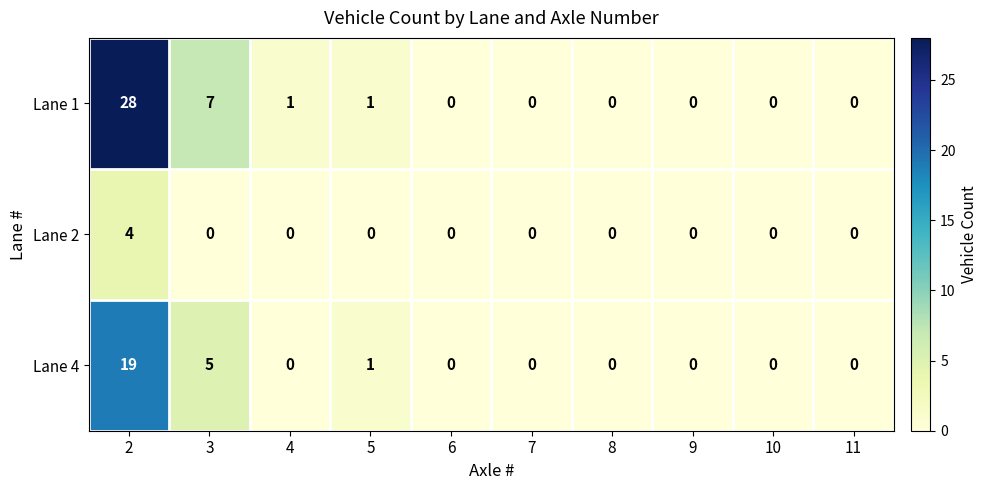

Which series has the widest spread of values?

Lane 1